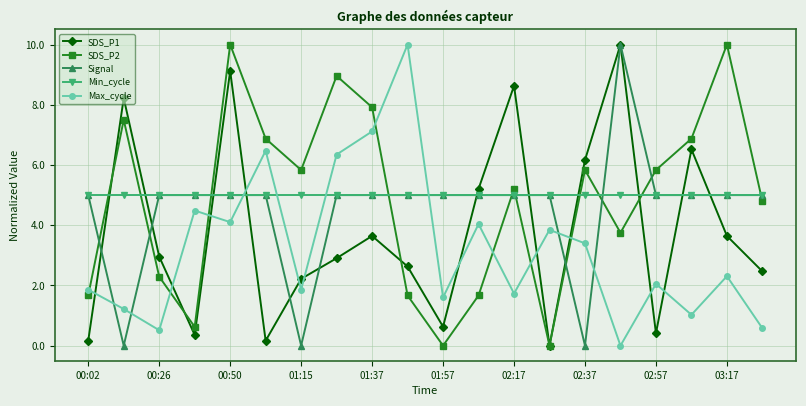

Which series has the largest total across all categories?

Min_cycle